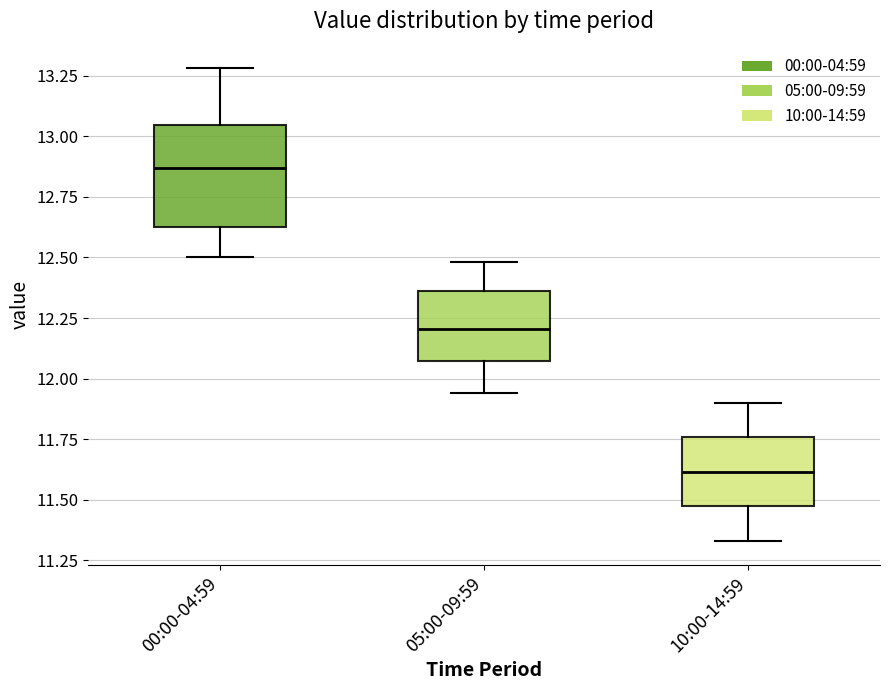

Reading left to right, transcribe this box plot: for each box, give where its median line is, the range the box spans, and where its two whiskers end, as read against the y-axis. The values are not printed on the chart, so give them approximately, as read against the axis.

00:00-04:59: median 12.85, box 12.65 to 13.05, whiskers 12.50 to 13.30
05:00-09:59: median 12.20, box 12.05 to 12.35, whiskers 11.95 to 12.50
10:00-14:59: median 11.60, box 11.45 to 11.75, whiskers 11.35 to 11.90